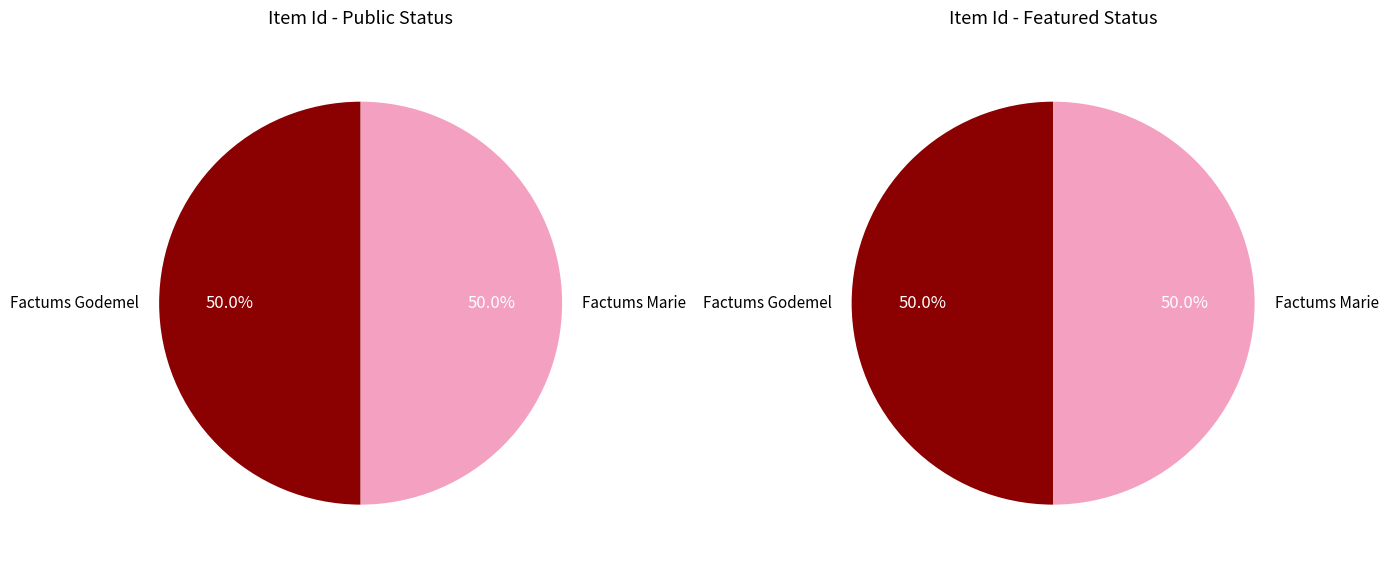

Rank the series by their average value, from highest to lowest.

public, featured